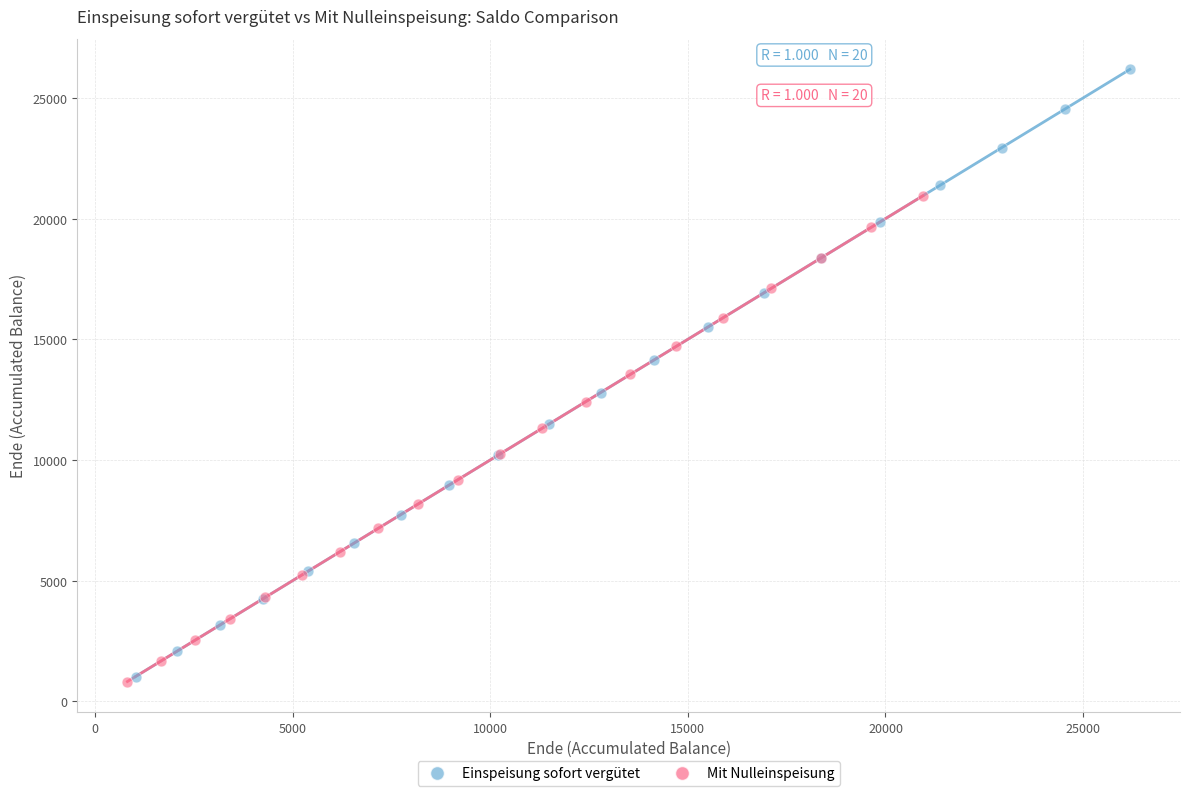

Which series reaches the maximum Y coordinate?

Einspeisung sofort vergütet